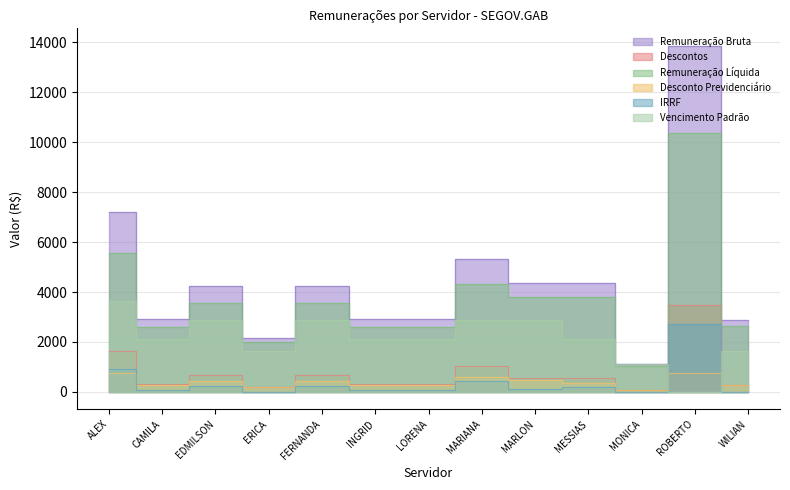

At which category is the sum across all series the highest?

ROBERTO